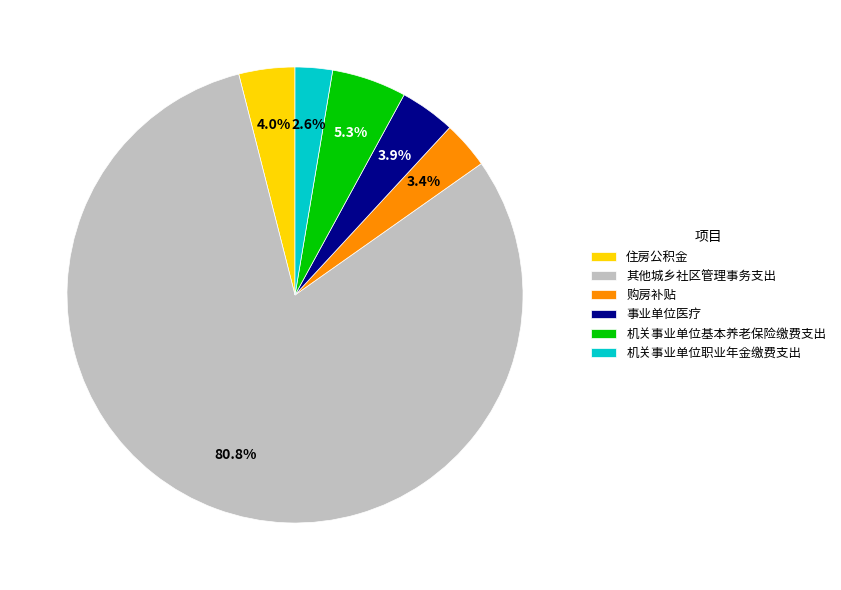

Between 其他城乡社区管理事务支出 and 住房公积金, which is larger?

其他城乡社区管理事务支出